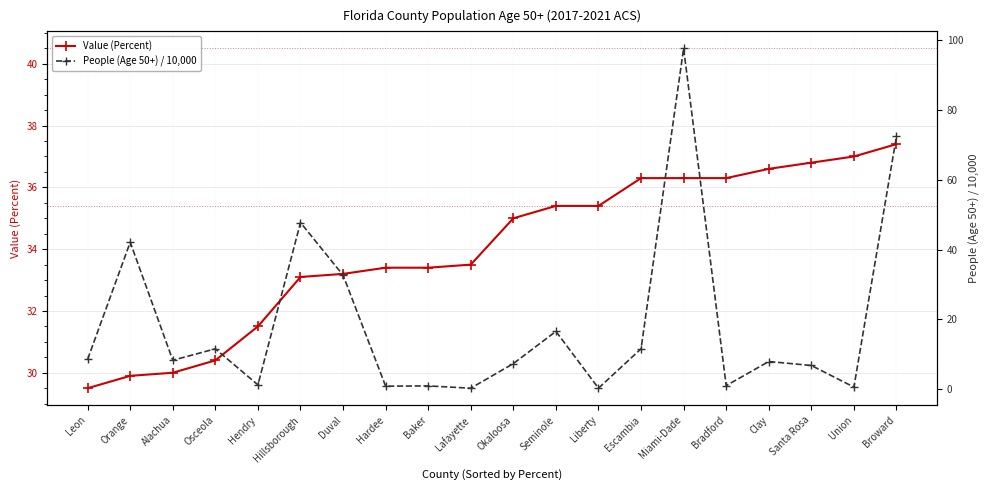

Reading right to left, extract all data points from this chart.

Value (Percent): 37.4	37.0	36.8	36.6	36.3	36.3	36.3	35.4	35.4	35.0	33.5	33.4	33.4	33.2	33.1	31.5	30.4	30.0	29.9	29.5
People (Age 50+) / 10,000: 72.4	0.6	6.8	7.9	1.0	97.7	11.6	0.3	16.6	7.3	0.3	0.9	0.9	32.7	47.7	1.2	11.6	8.3	42.1	8.6